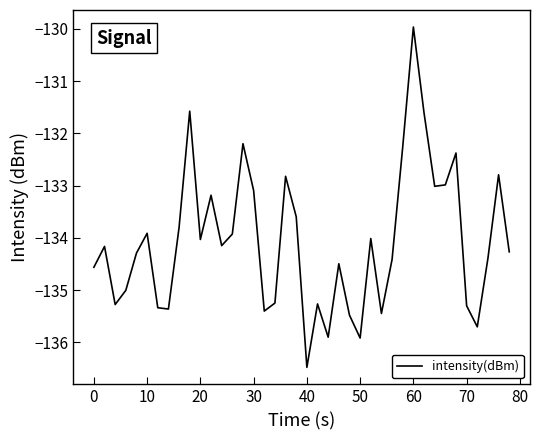

What is the greatest value displayed?

-130.0